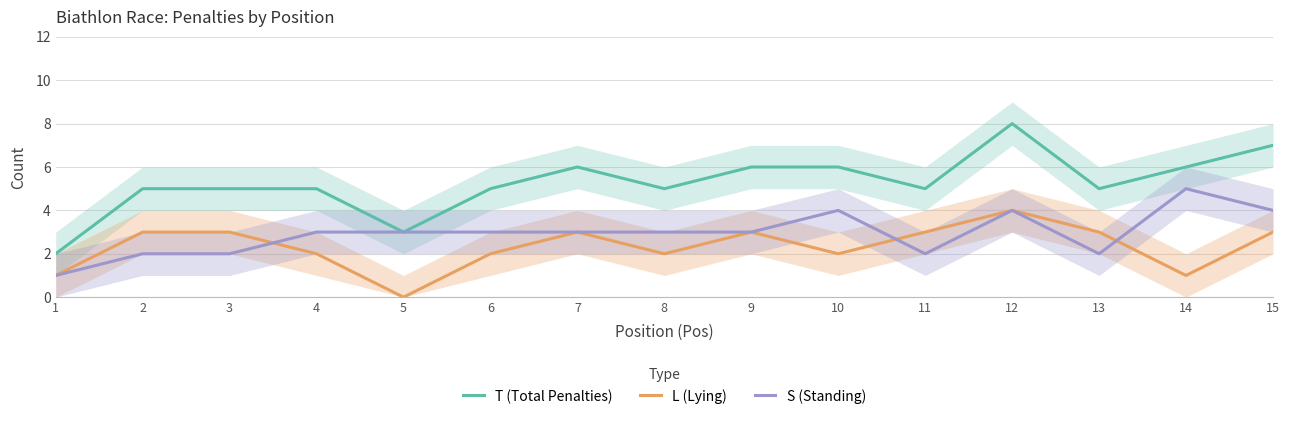

Count the L (Lying) values in the range 2 to 3.

11